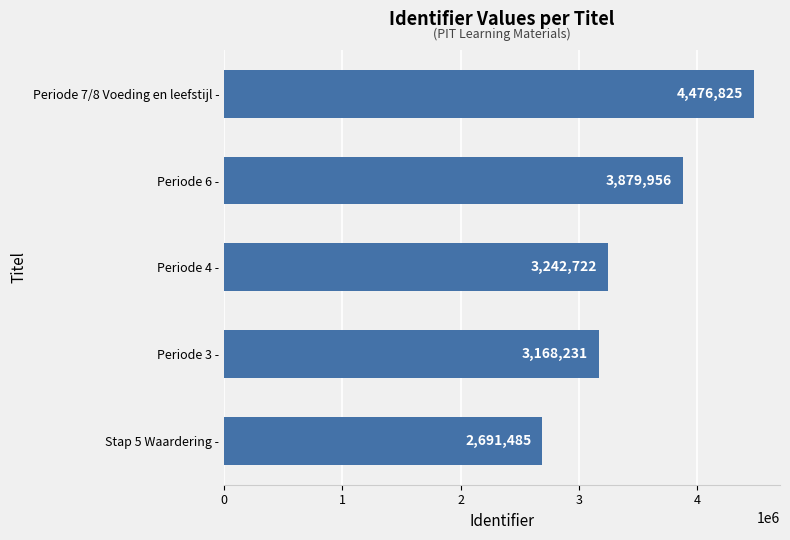

Between Periode 7/8 Voeding en leefstijl - and Periode 4 -, which is larger?

Periode 7/8 Voeding en leefstijl -